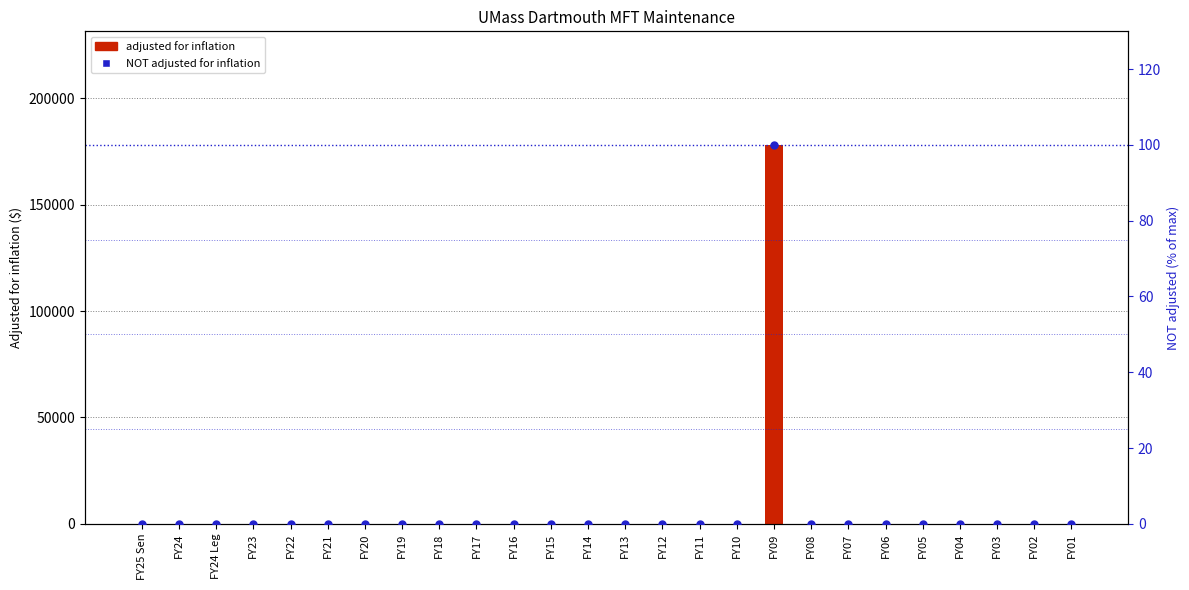

Which series reaches the minimum Y coordinate?

adjusted for inflation